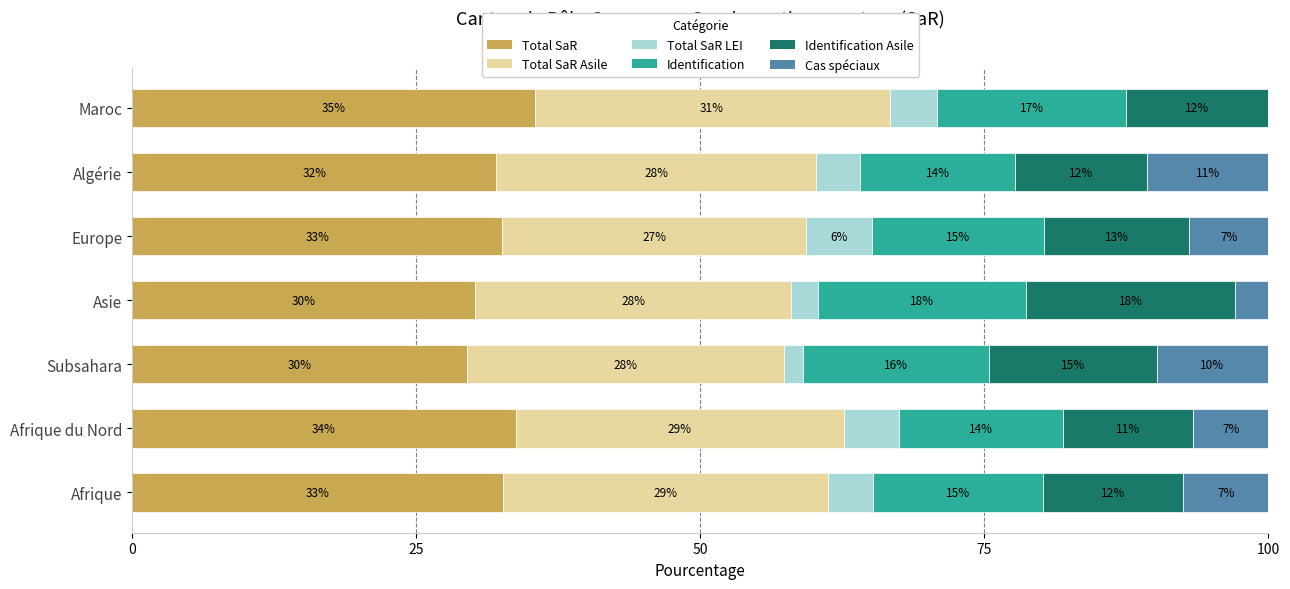

Reading left to right, what are all the values shown in this chart?

Total SaR: 32.6	33.7	29.5	30.2	32.6	32.0	35.4
Total SaR Asile: 28.6	28.9	27.9	27.8	26.7	28.2	31.2
Total SaR LEI: 4.0	4.8	1.6	2.4	5.8	3.9	4.2
Identification: 15.0	14.5	16.4	18.3	15.1	13.6	16.7
Identification Asile: 12.3	11.4	14.8	18.3	12.8	11.7	12.5
Cas spéciaux: 7.5	6.6	9.8	3.0	7.0	10.7	0.0